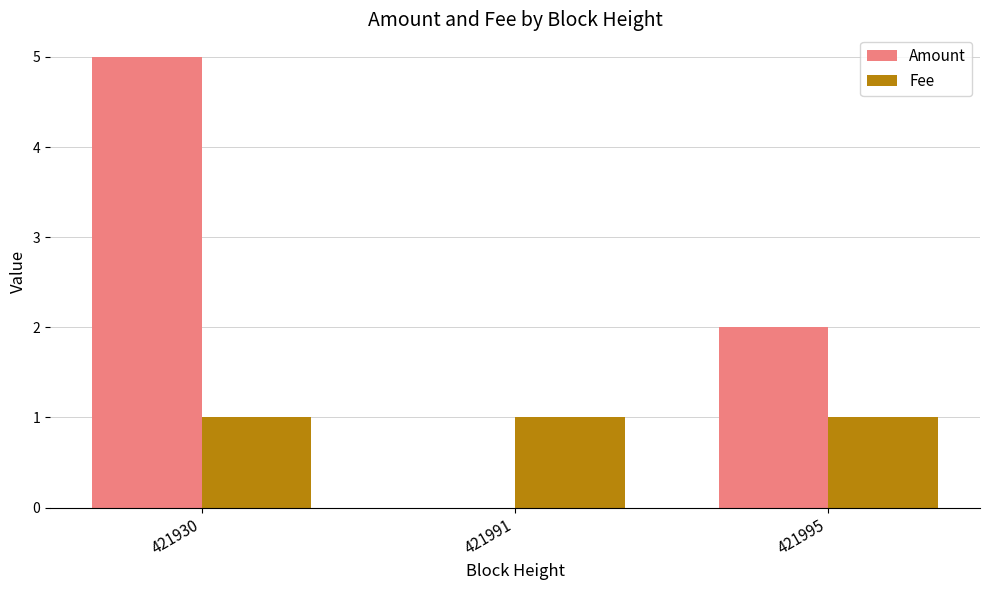

Between 421991 and 421995, which series saw the biggest shift?

Amount